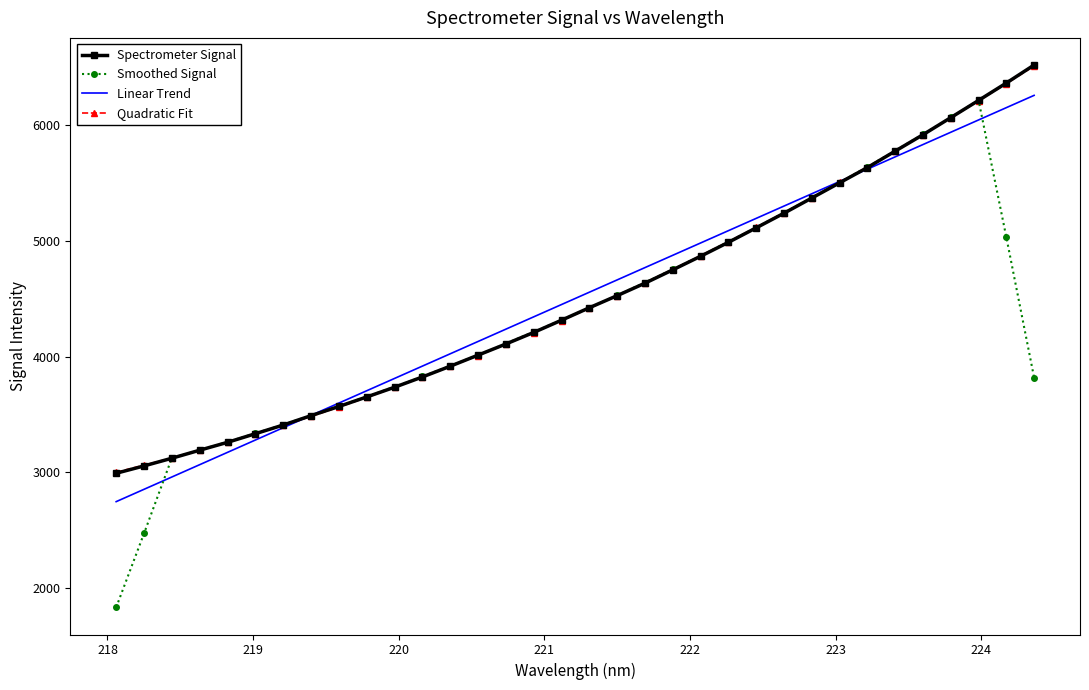

What is the lowest value of the Linear Trend series?

2747.9